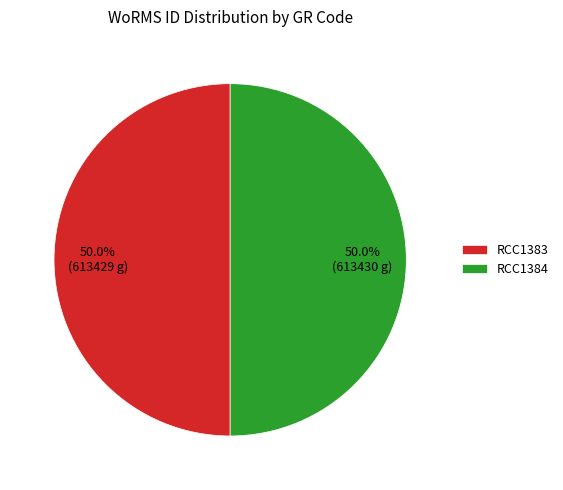

What is the ratio of the value at RCC1383 to the value at RCC1384?

1.0